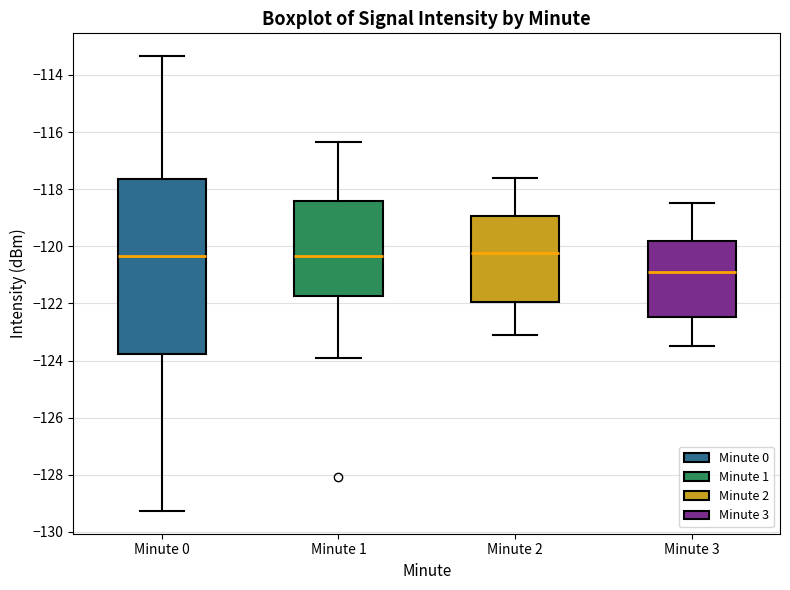

Reading left to right, read every box against the y-axis: the position of its median line, the range the box covers, and the ends of its whiskers. The values are not printed on the chart, so give them approximately, as read against the axis.

Minute 0: median -120.4, box -123.8 to -117.6, whiskers -129.2 to -113.4
Minute 1: median -120.4, box -121.8 to -118.4, whiskers -124.0 to -116.4
Minute 2: median -120.2, box -122.0 to -119.0, whiskers -123.0 to -117.6
Minute 3: median -120.8, box -122.4 to -119.8, whiskers -123.4 to -118.4